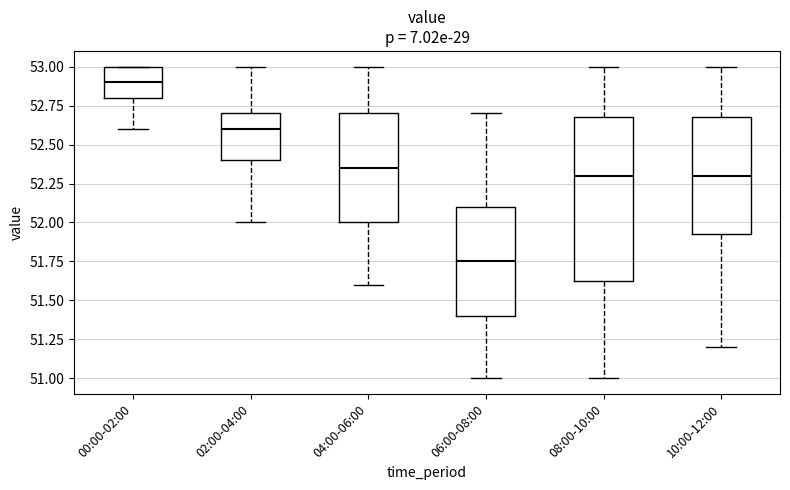

Which box is the tallest, from its lower edge to its upper edge?

08:00-10:00